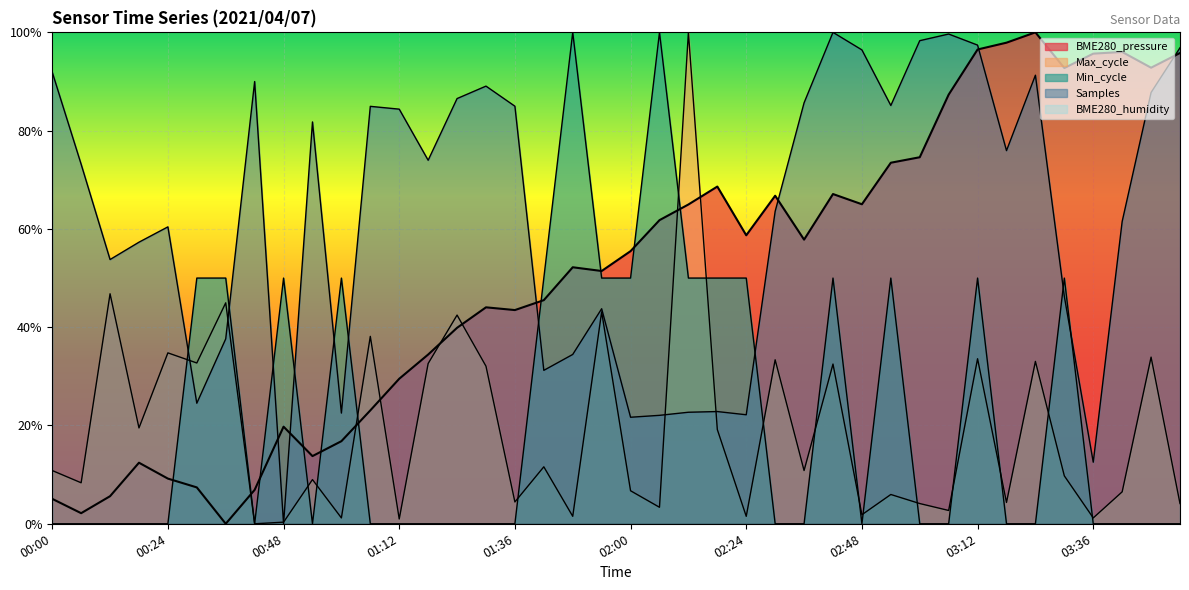

What position from the right is 03:54?

1